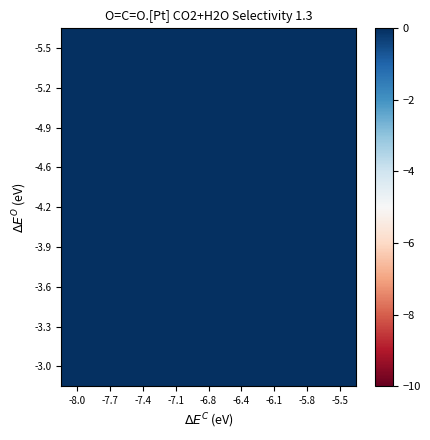

What is the spread (max minus min) of values at -5.5?

8